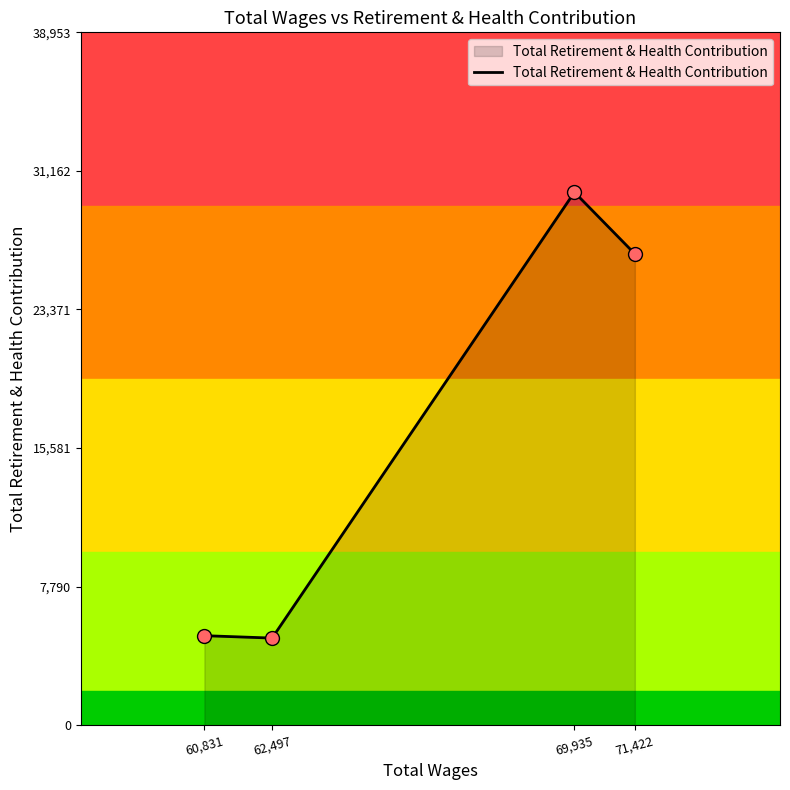

What is the change in value from 60,831 to 69,935?

+24931